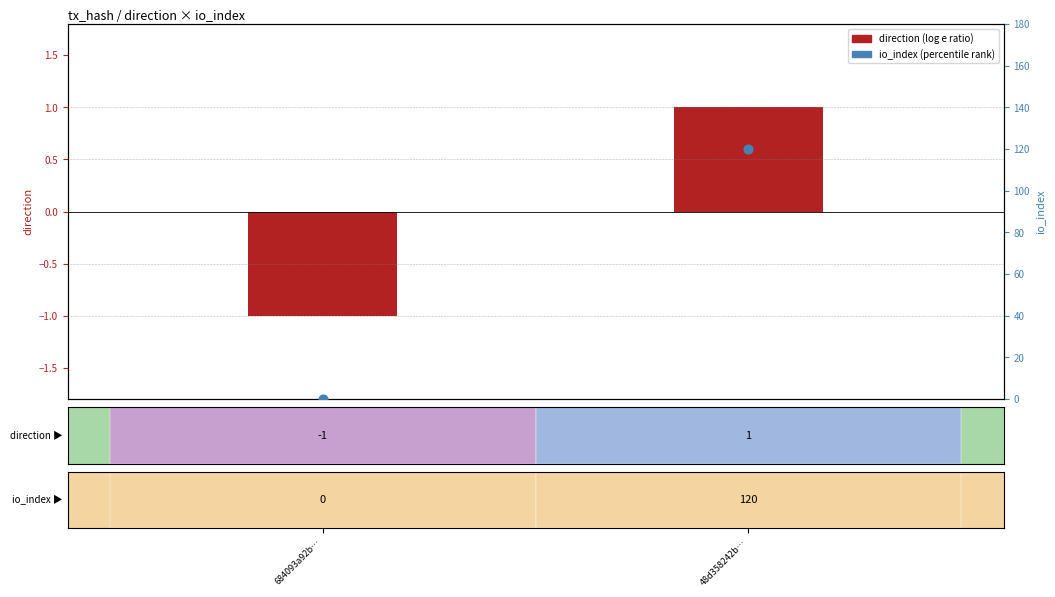

Where is direction (log e ratio) nearest to the value 0?

684093a92b…